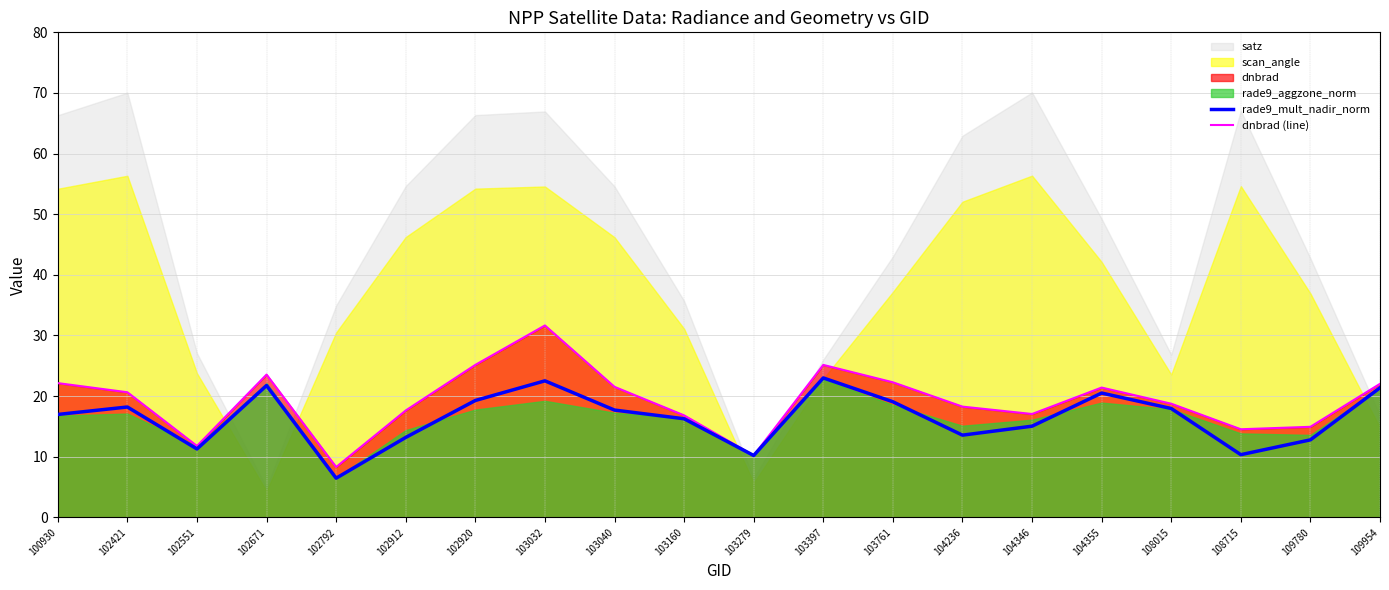

What is the sum of the dnbrad (line) values at 102920 and 103279?

35.3